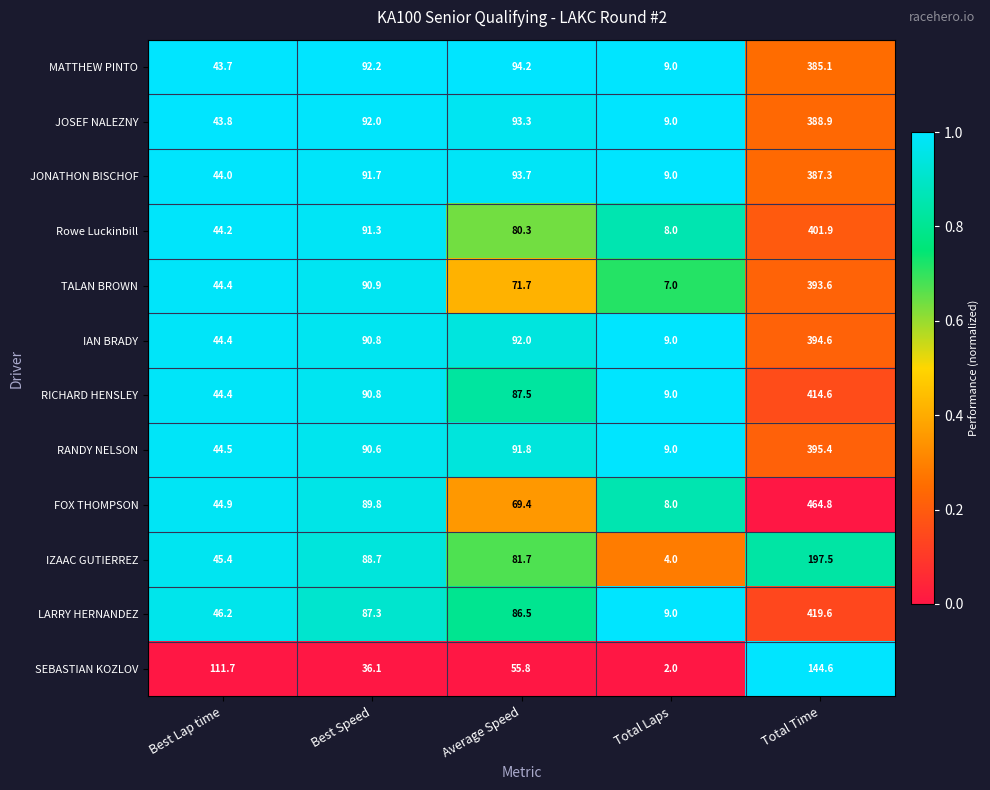

What is the difference between the LARRY HERNANDEZ values at Best Lap time and Total Time?

373.4